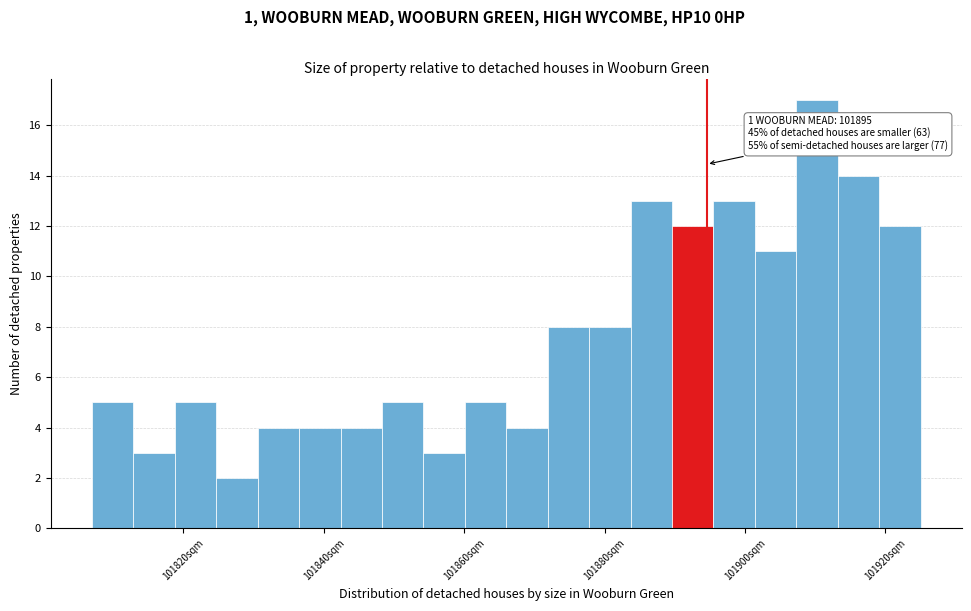

Read against the x-axis, roughly where is the centre of the tallest bar?

101910